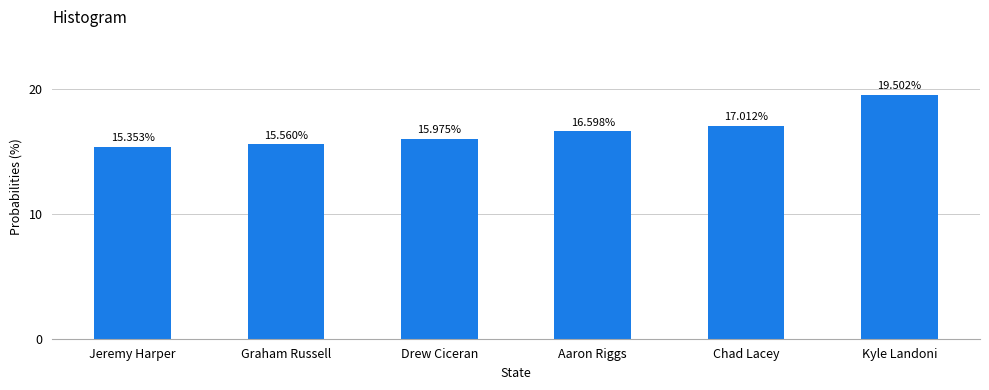

What is the difference between the second highest and second lowest values?

1.5